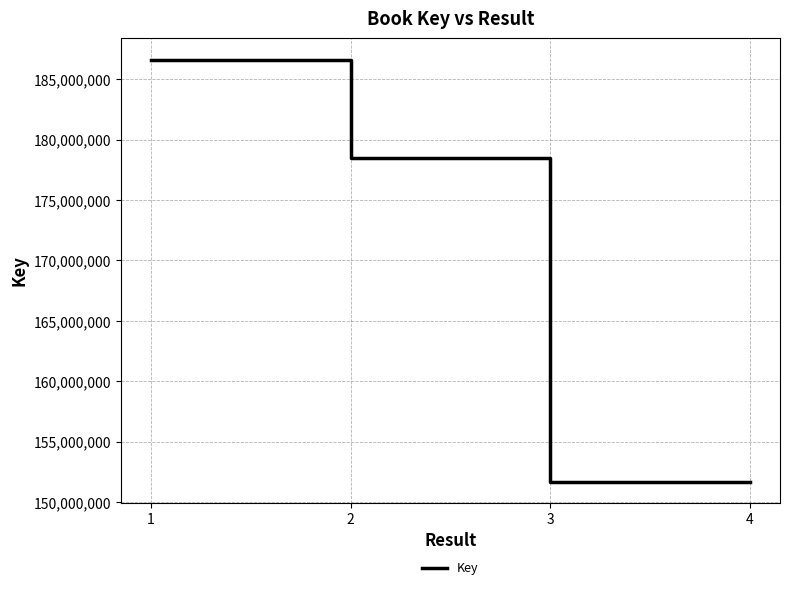

Read the value at 2.

178436275